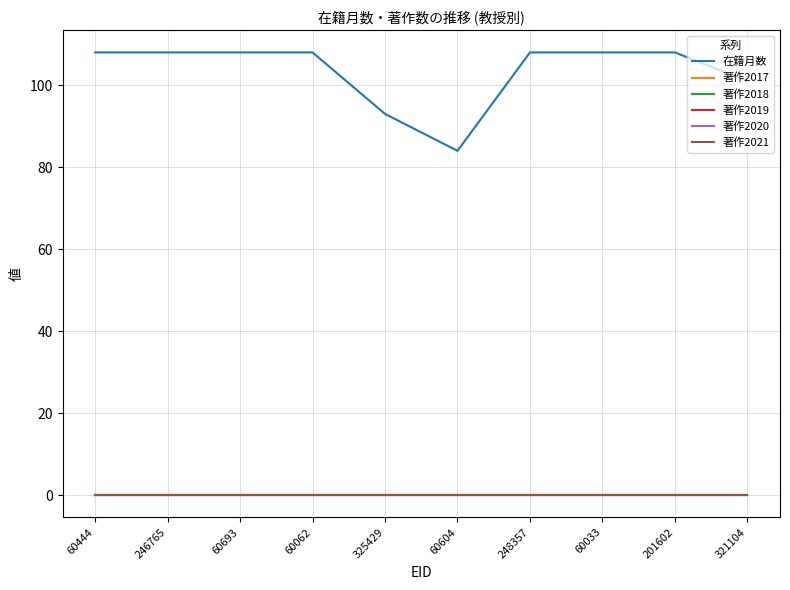

Rank the series at 60604 from lowest to highest value.

著作2017, 著作2018, 著作2019, 著作2020, 著作2021, 在籍月数